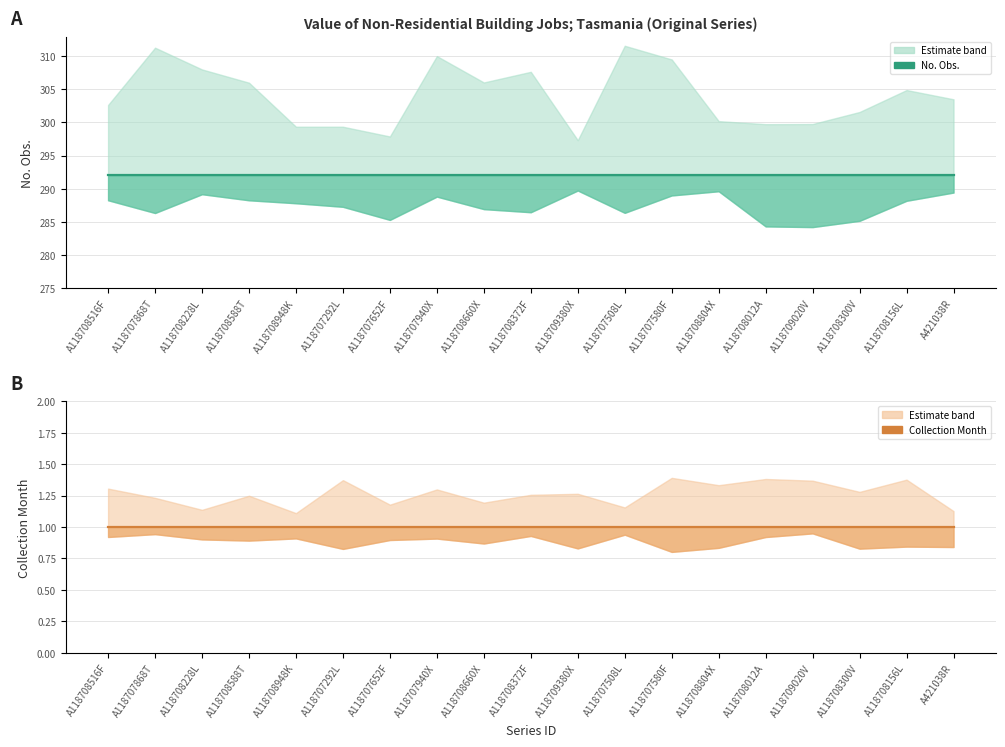

True or false: No. Obs. has a value of 292 at A118708948K.

True